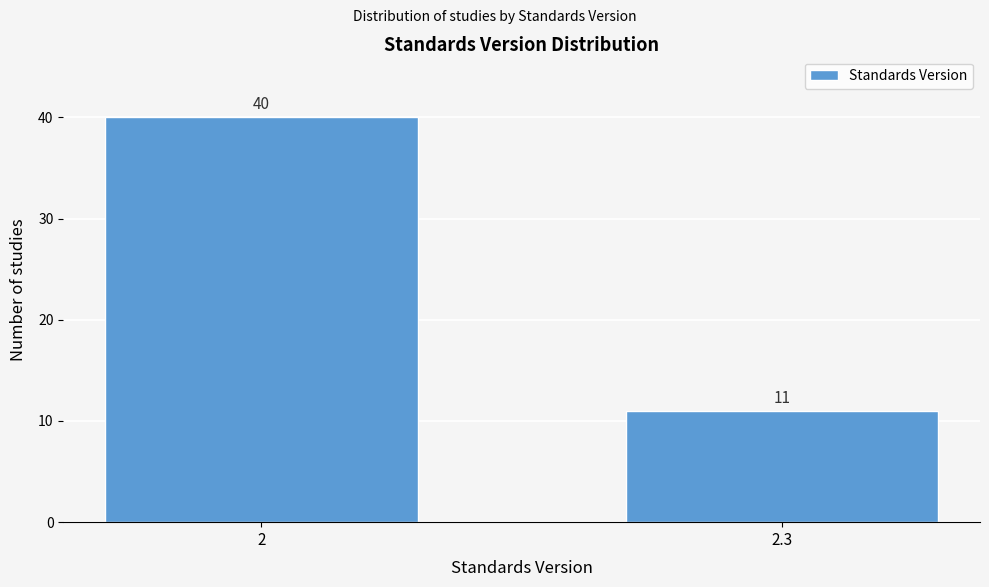

Reading left to right, what are all the values shown in this chart?

2=40	2.3=11